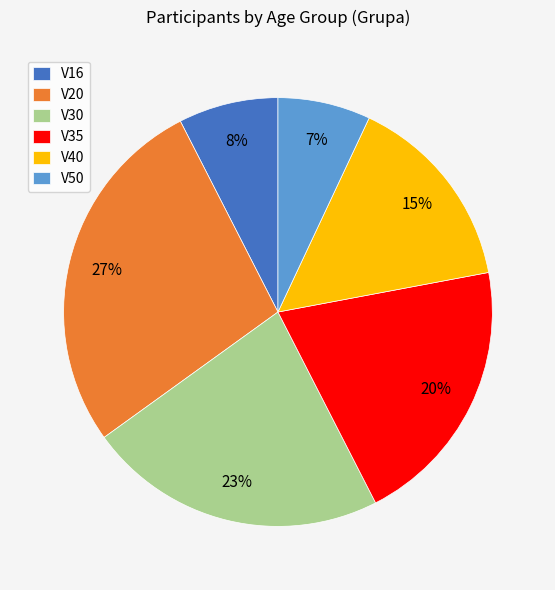

What is the smallest slice in the pie chart?

V50